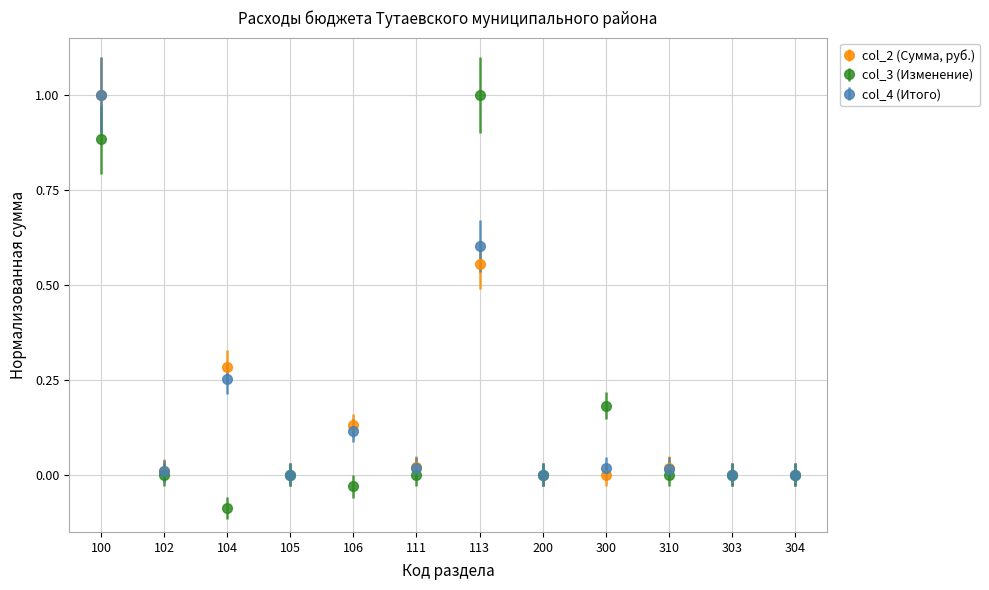

Is it true that col_2 (Сумма, руб.) equals 0.5 at 100?

False